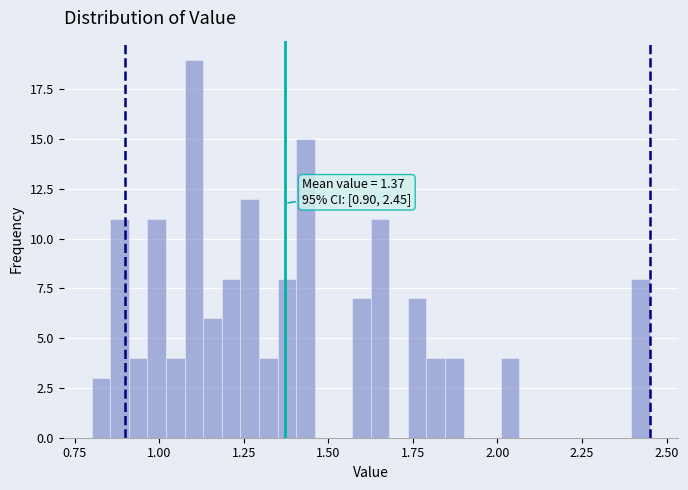

Around what value on the x-axis is the tallest bar? Give the approximate position of its centre, as read against the axis.

1.10